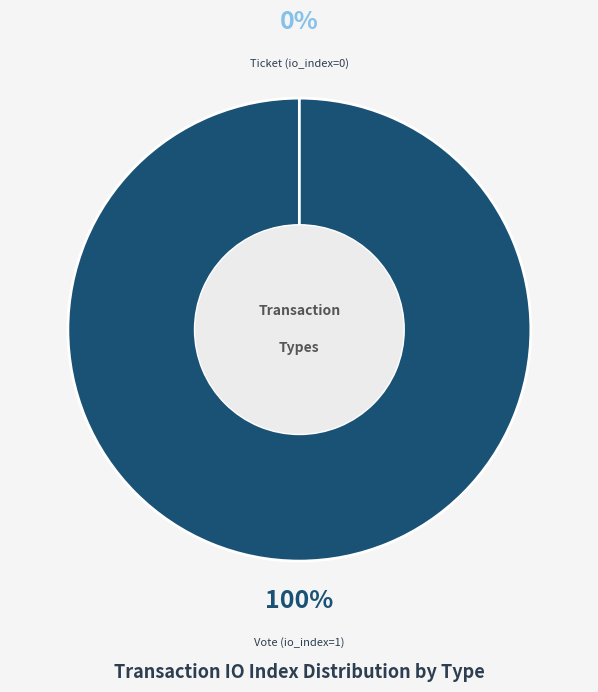

Is there any slice that represents more than half of the pie?

Yes